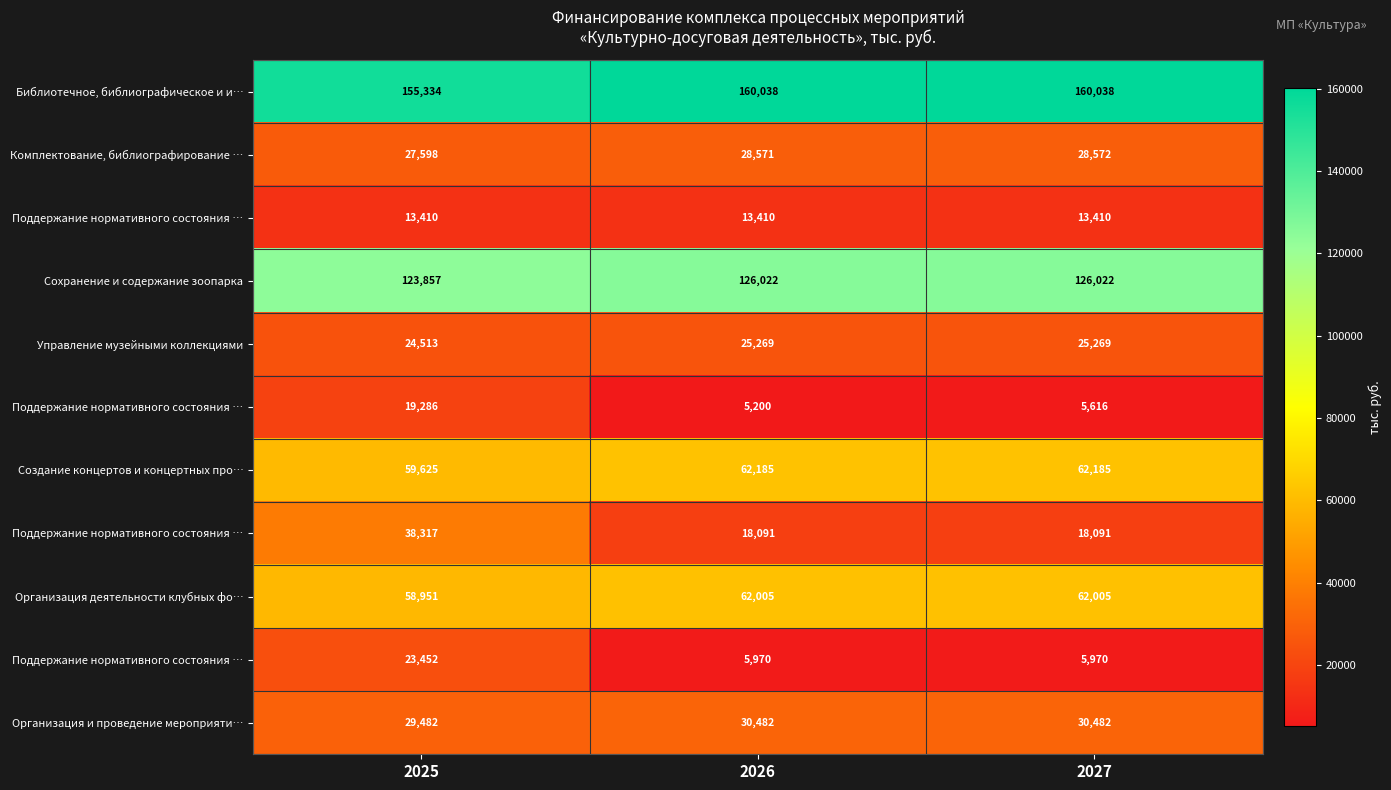

What is the total value across all series at 2026?

537243.4